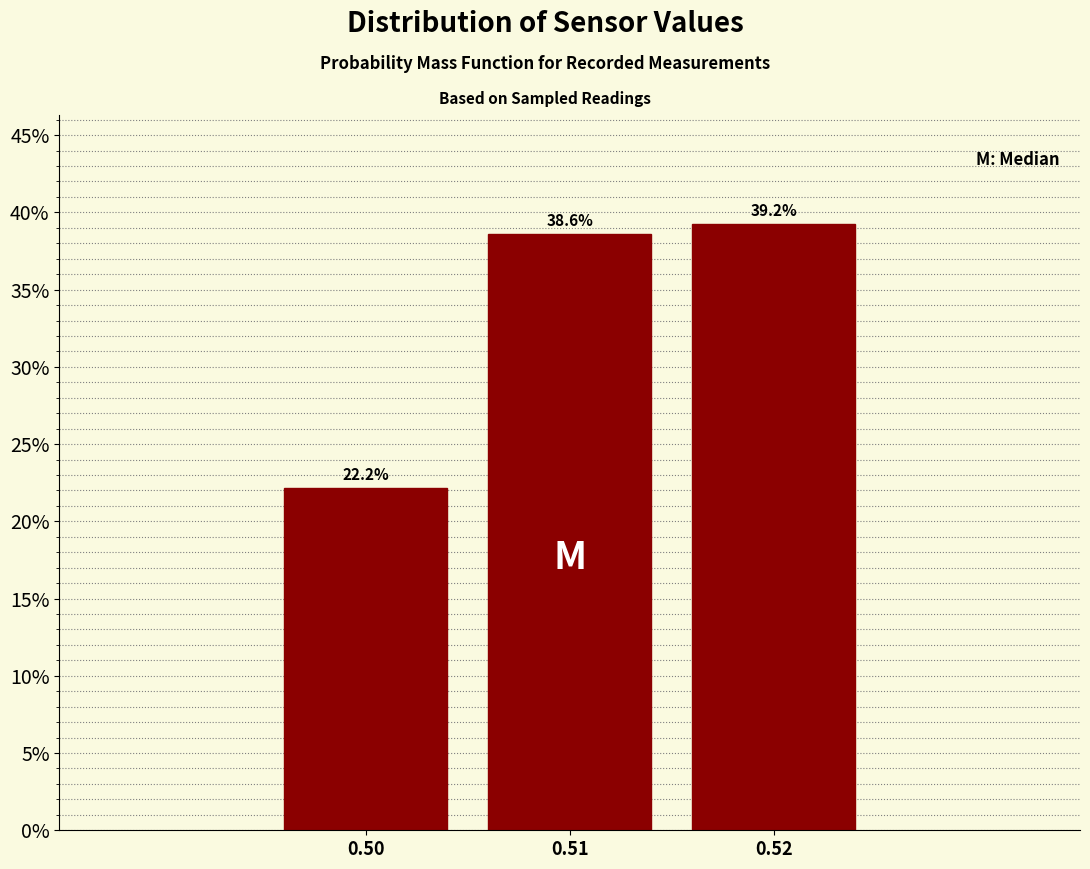

Reading left to right, transcribe all the data shown in this chart.

22.2	38.6	39.2